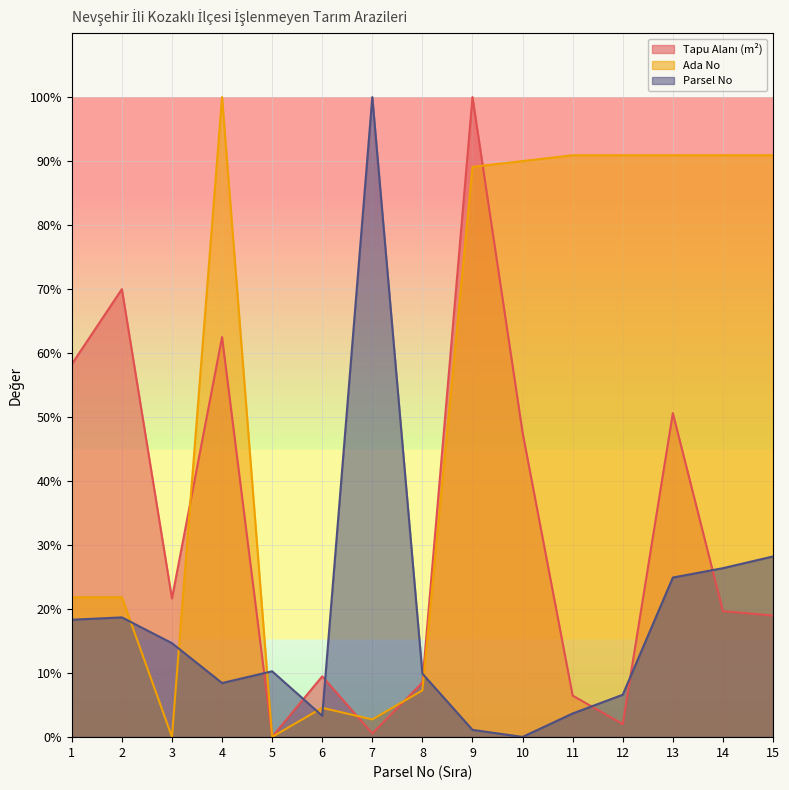

True or false: Ada No and Parsel No cross at least once.

True